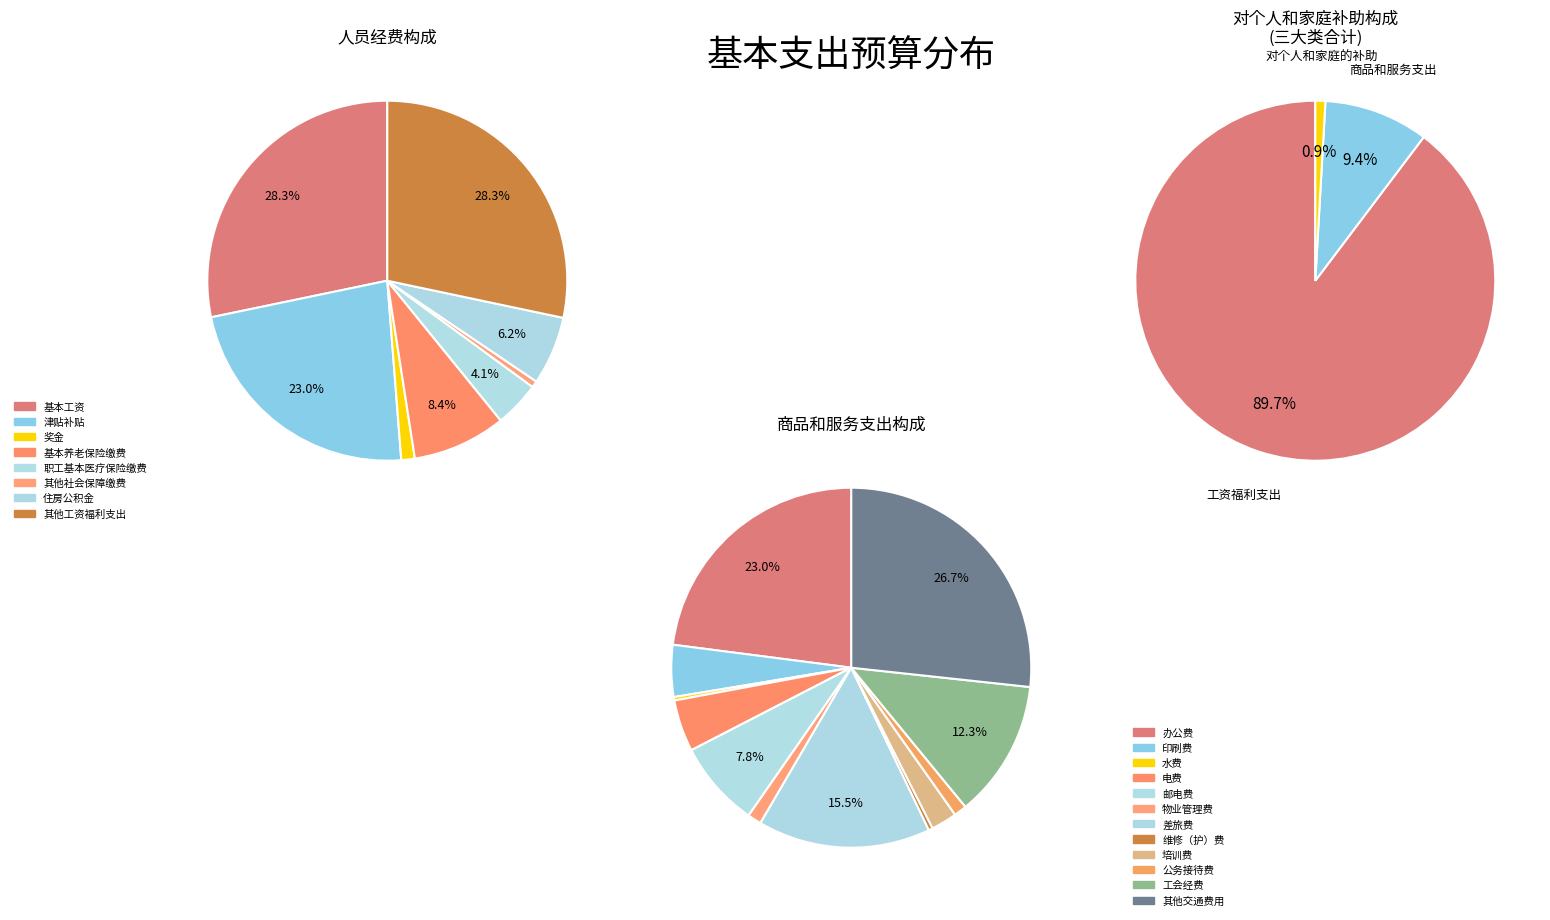

What is the majority slice?

工资福利支出